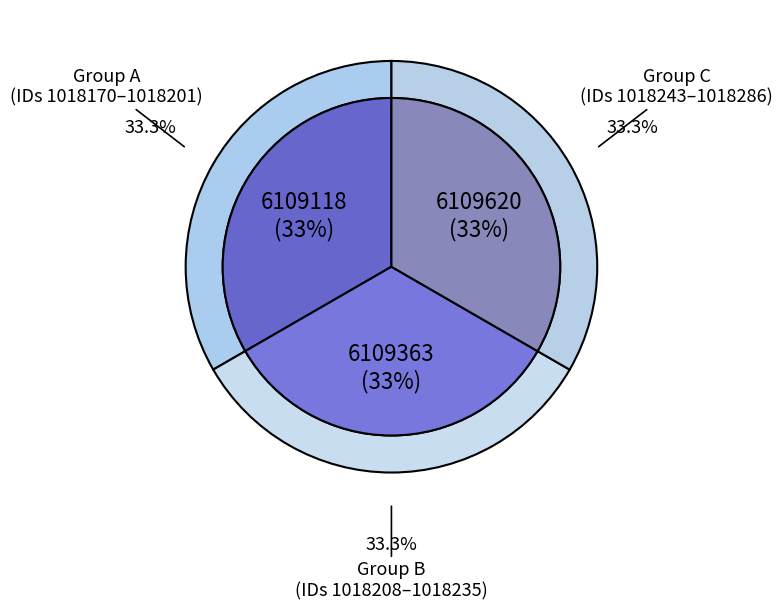

Does 1018194 represent more than half of the total?

No